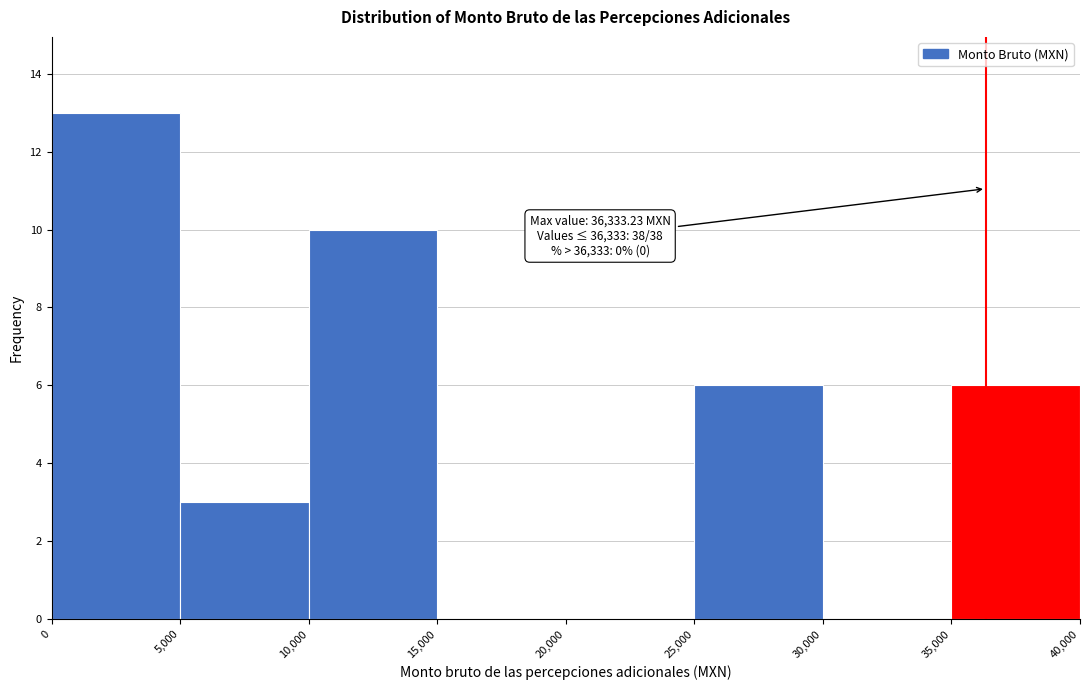

Which range on the x-axis has the tallest bar?

0 to 5,000